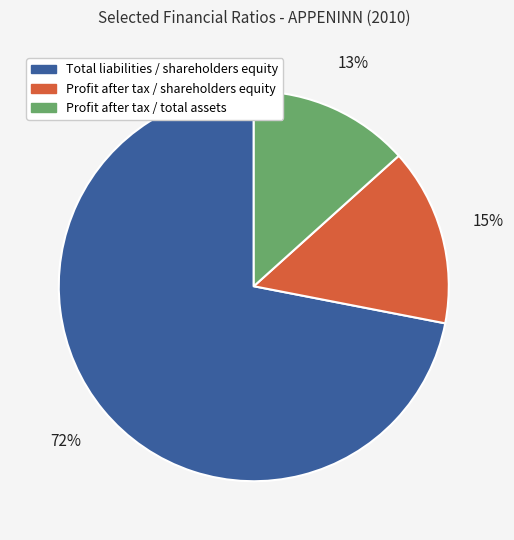

The Total liabilities / shareholders equity slice represents 72% of the pie. True or false?

True